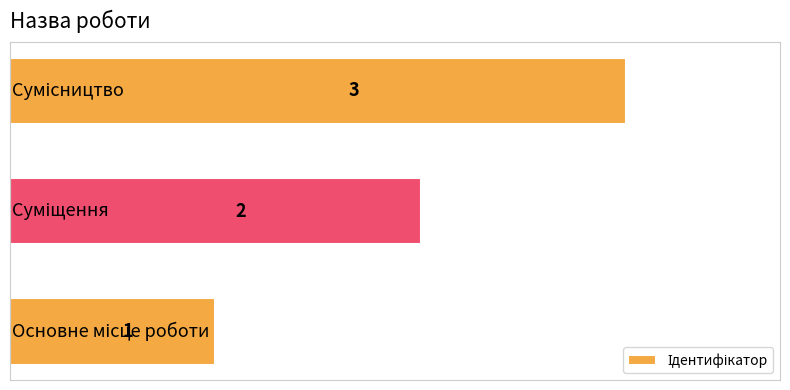

What is the maximum value shown in the chart?

3